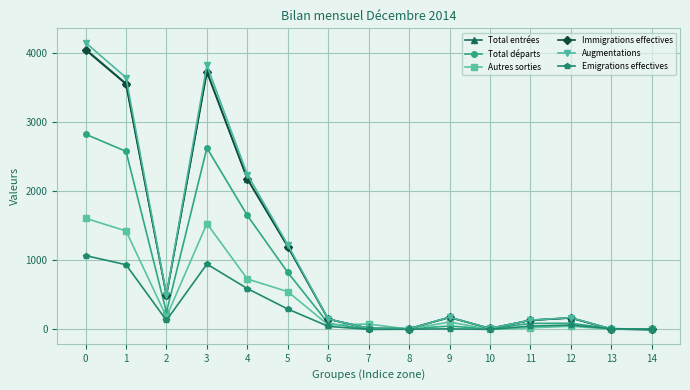

What is the spread (max minus min) of values at 2?

372